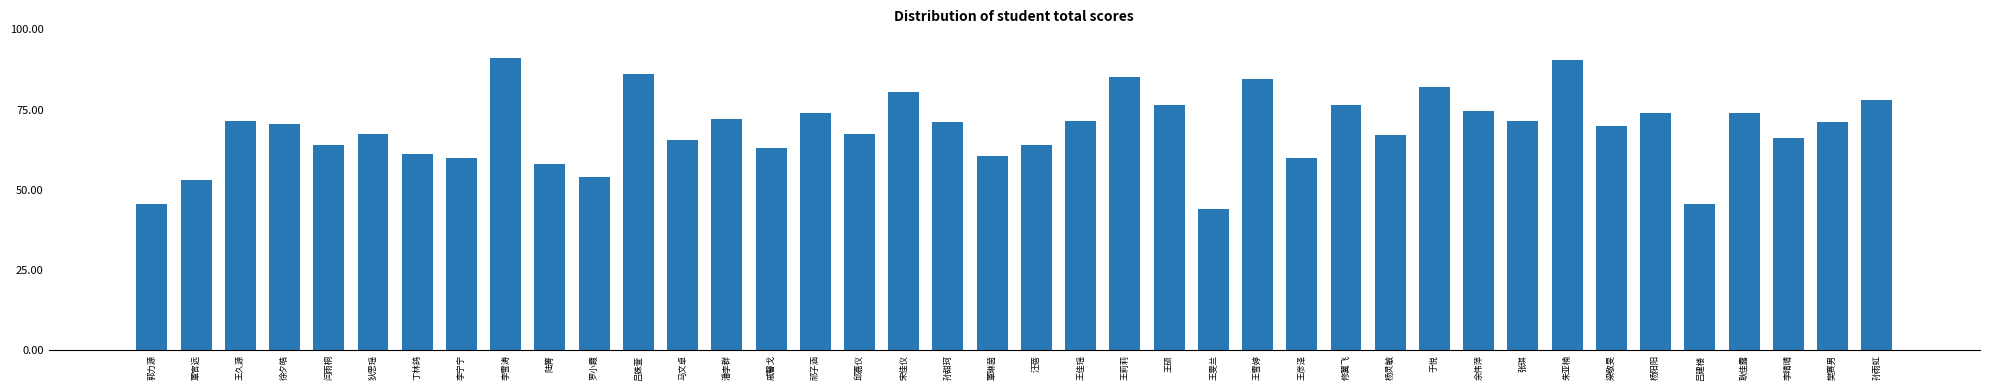

What is the sum of the values at 张琪 and 梁敬旻?

141.5